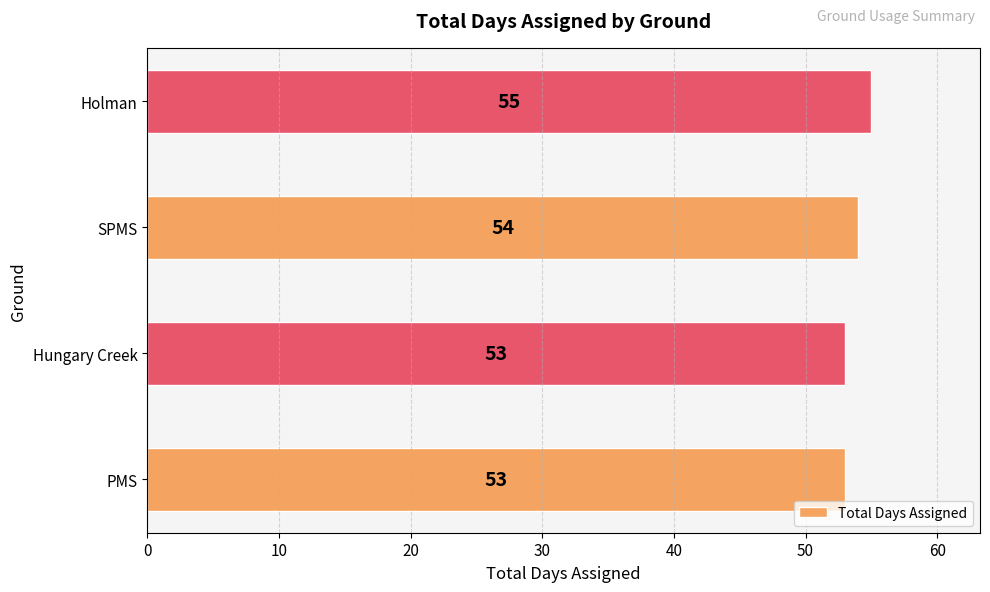

Are the bars horizontal?

Yes